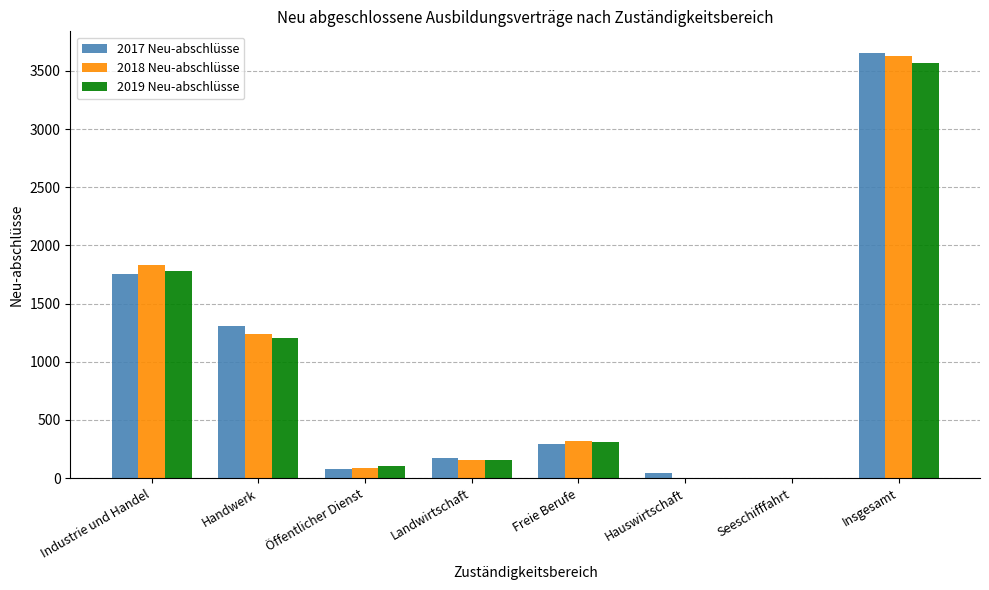

Count the number of categories in the chart.

8